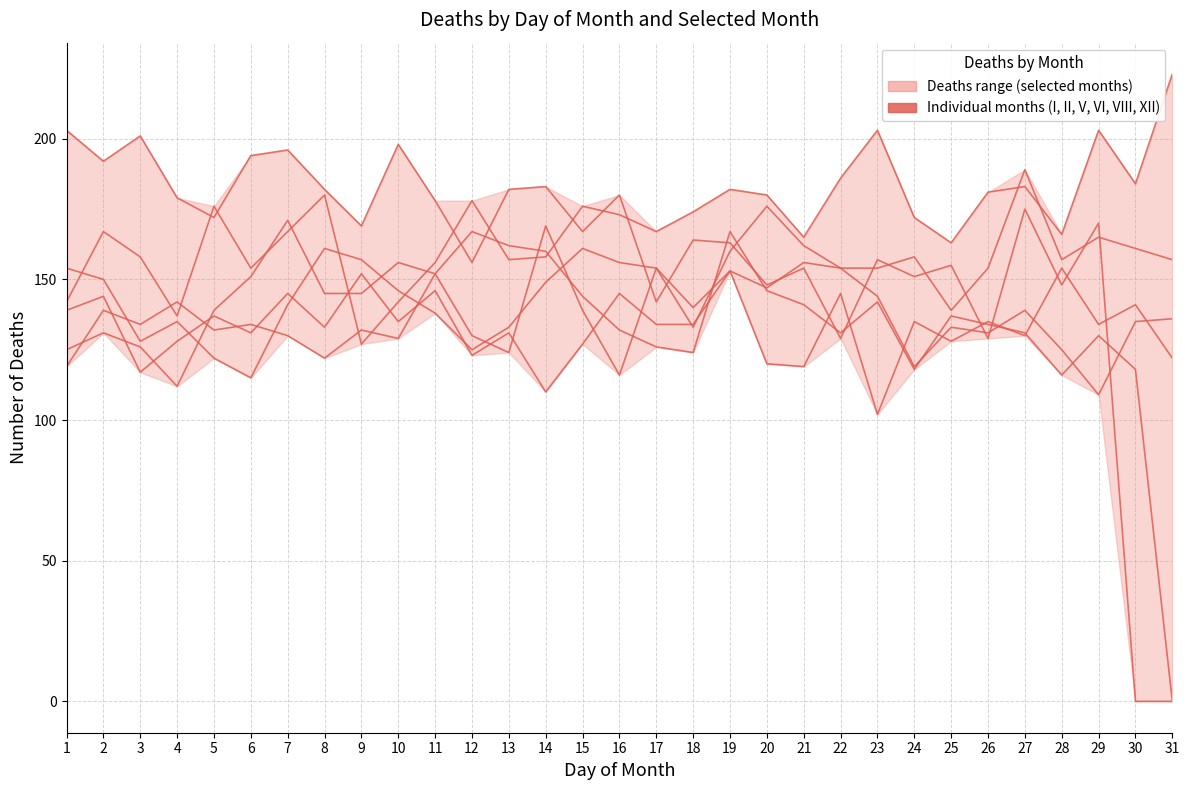

Which series has the largest total across all categories?

I